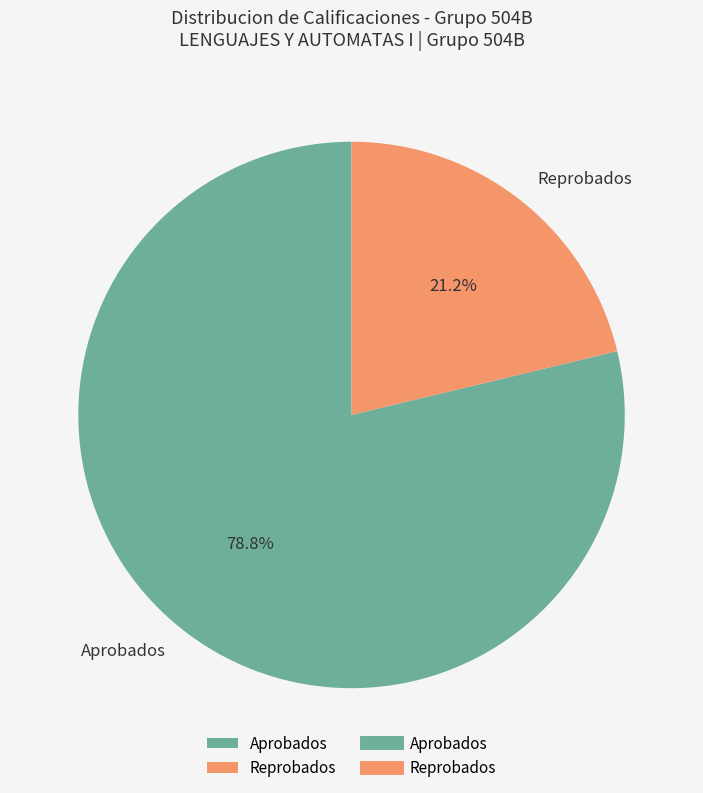

Rank the categories by value from lowest to highest.

Reprobados, Aprobados